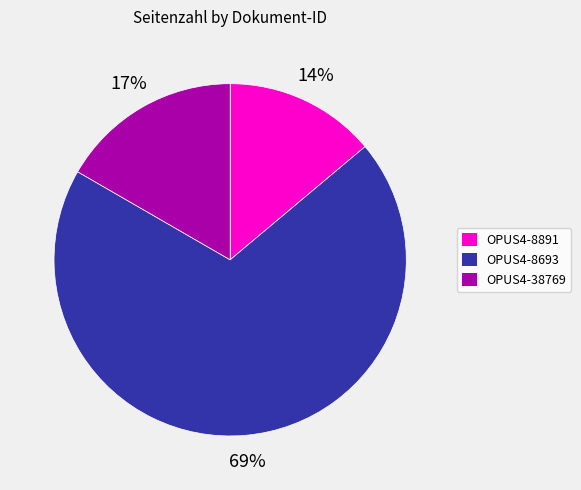

Combined, do OPUS4-8891 and OPUS4-8693 account for over 50%?

Yes